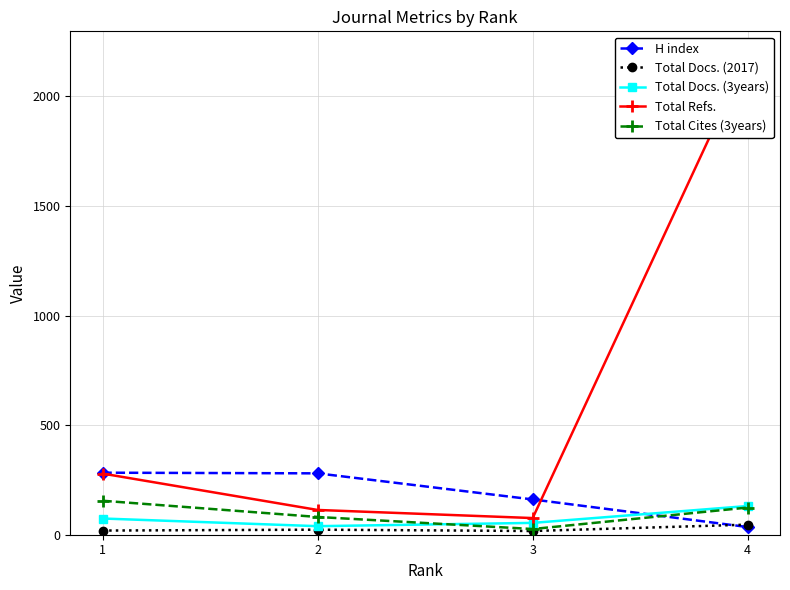

At which category does Total Docs. (2017) reach its first local peak?

2